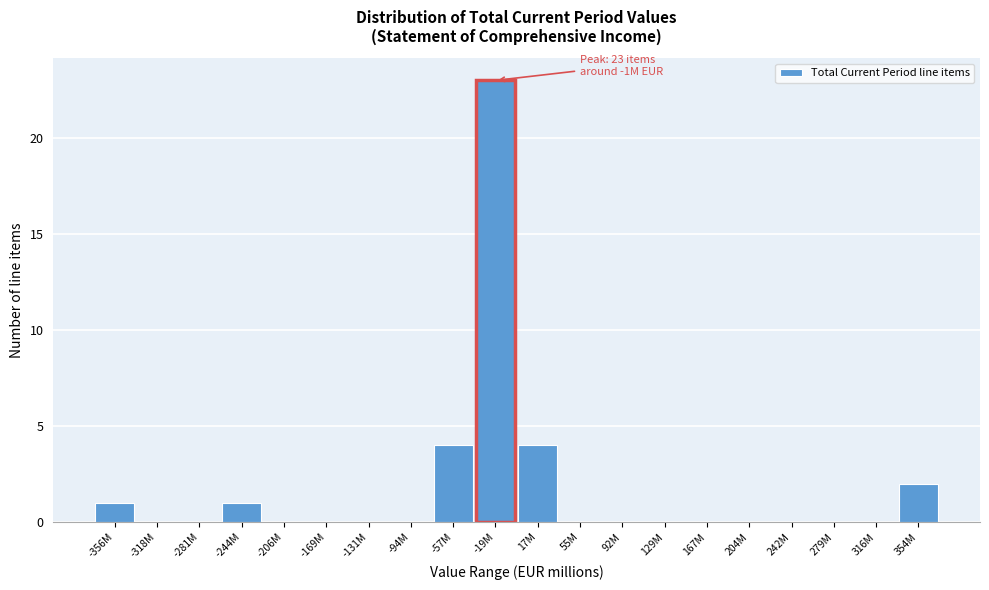

Reading left to right, what are all the values shown in this chart?

-356M=1	-318M=0	-281M=0	-244M=1	-206M=0	-169M=0	-131M=0	-94M=0	-57M=4	-19M=23	17M=4	55M=0	92M=0	129M=0	167M=0	204M=0	242M=0	279M=0	316M=0	354M=2